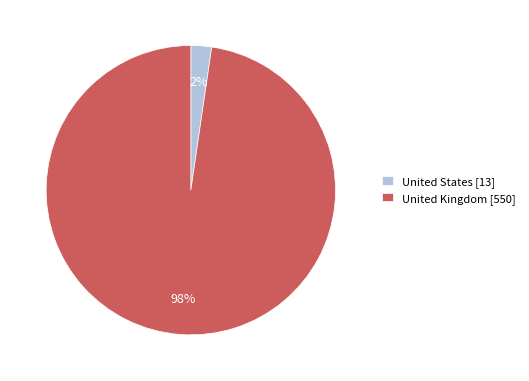

Rank the categories by value from highest to lowest.

United Kingdom [550], United States [13]